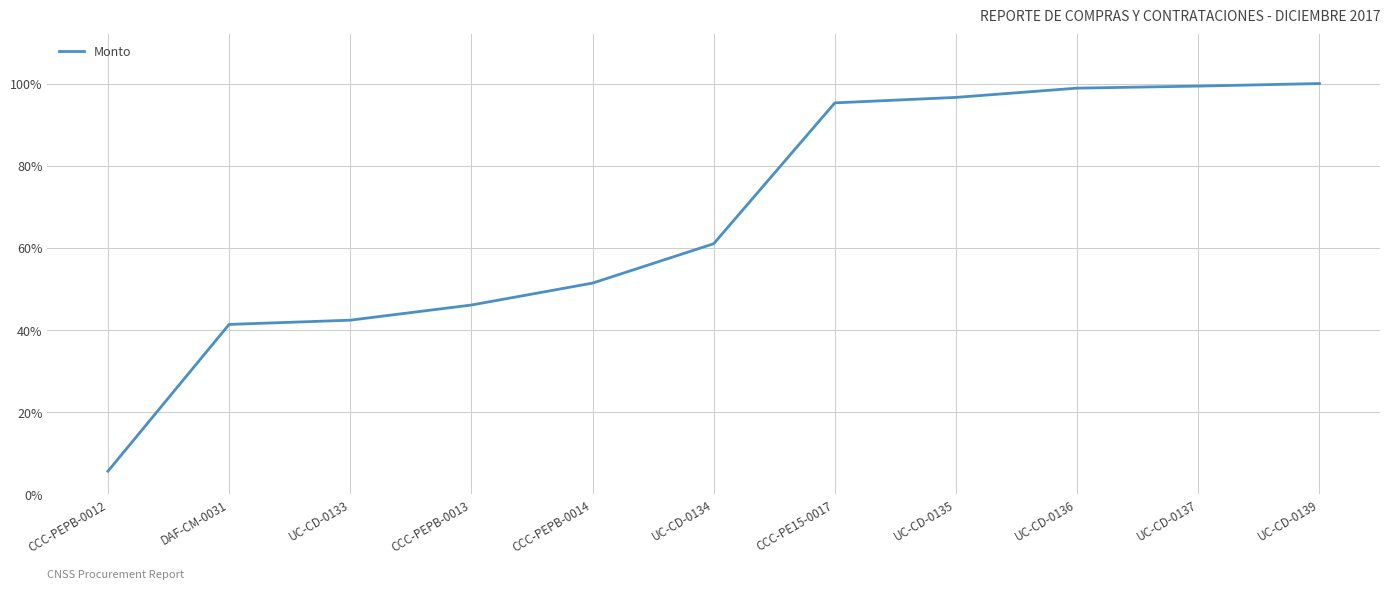

Count the number of data series in this chart.

1